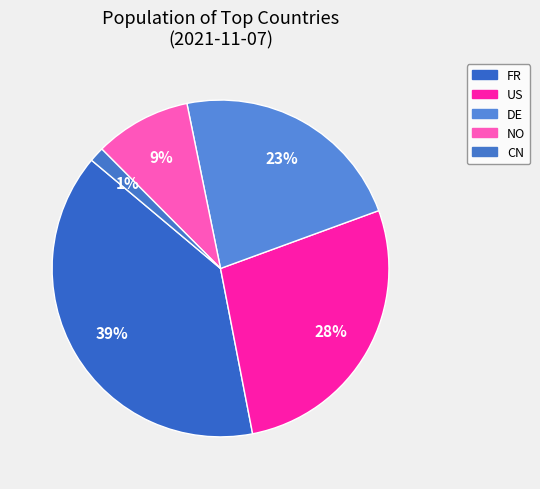

Rank the categories by value from lowest to highest.

CN, NO, DE, US, FR